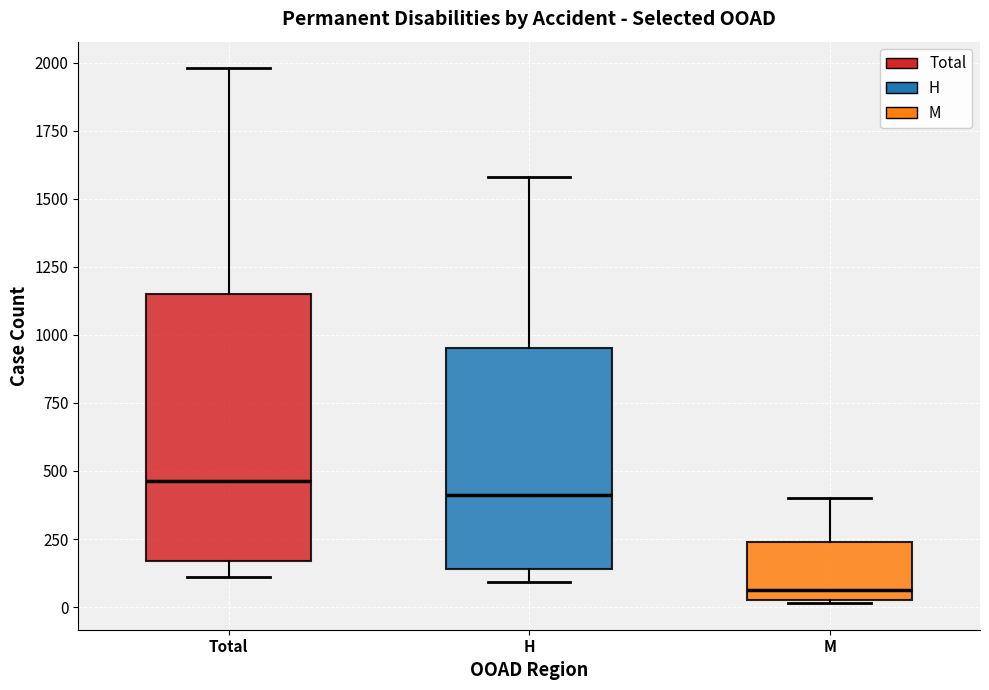

Reading left to right, read every box against the y-axis: the position of its median line, the range the box covers, and the ends of its whiskers. The values are not printed on the chart, so give them approximately, as read against the axis.

Total: median 450, box 150 to 1150, whiskers 100 to 2000
H: median 400, box 150 to 950, whiskers 100 to 1600
M: median 50 (just above the box's lower edge), box 50 to 250, whiskers 0 to 400